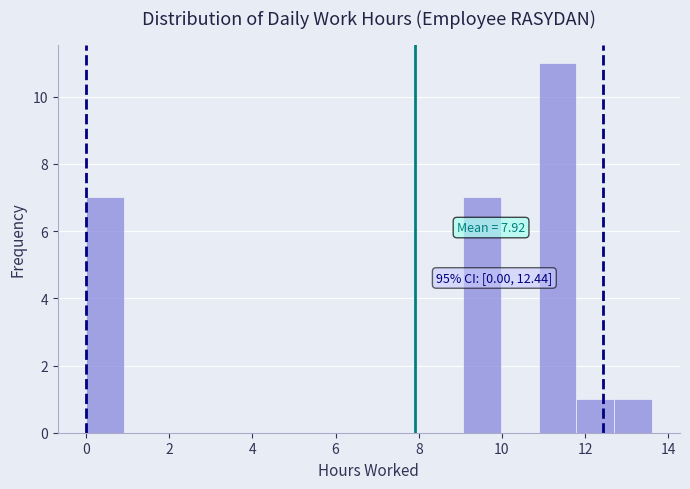

Over which range of the x-axis is the bar tallest?

10.8 to 11.8